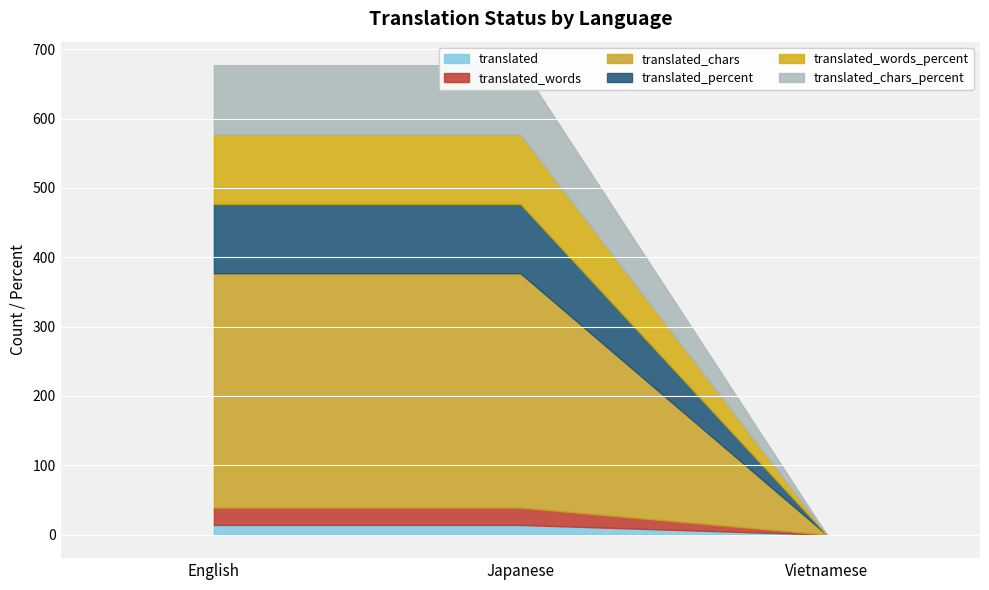

Reading left to right, extract all data points from this chart.

translated: 14	14	0
translated_words: 25	25	0
translated_chars: 338	338	0
translated_percent: 100	100	0
translated_words_percent: 100	100	0
translated_chars_percent: 100	100	0